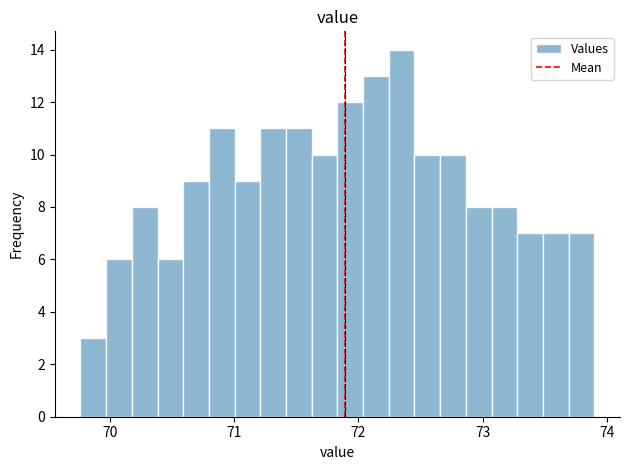

Read against the x-axis, roughly where is the centre of the tallest bar?

72.3